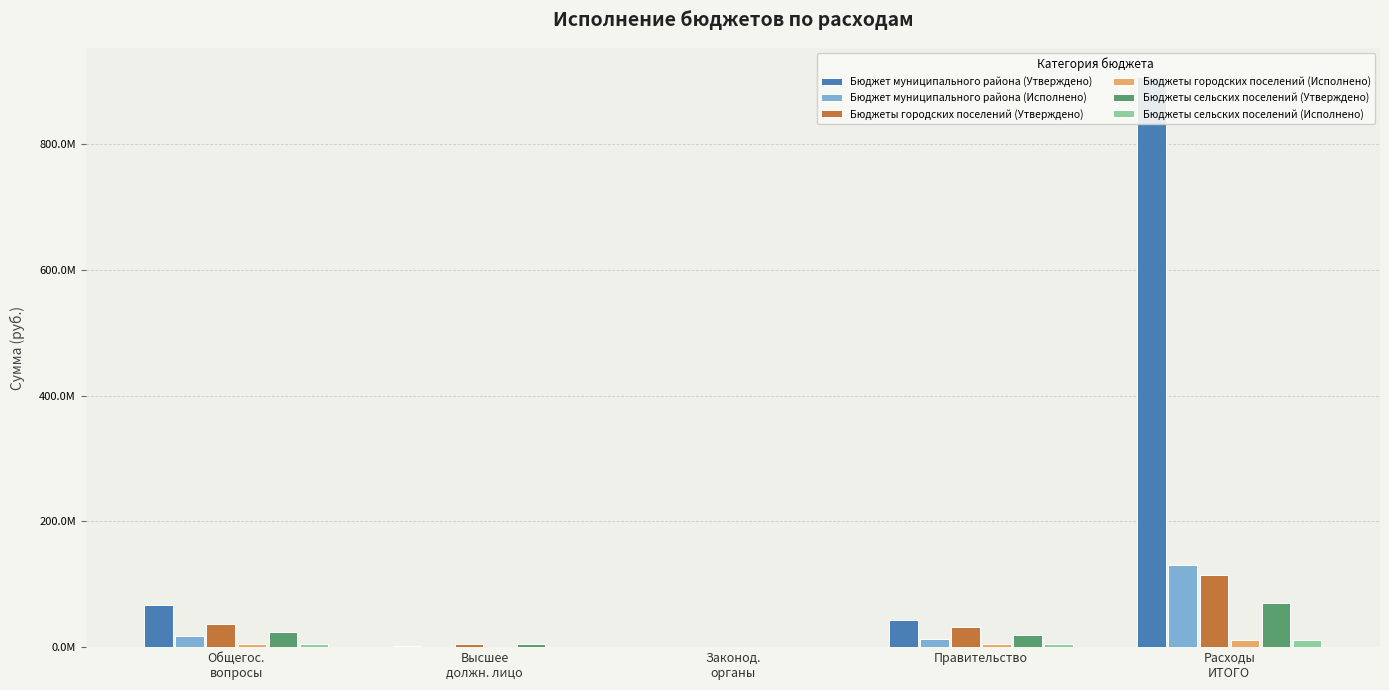

Reading right to left, transcribe all the data shown in this chart.

Бюджет муниципального района (Утверждено): 907184457.0	43710000.0	372900.0	2436000.0	67411000.0
Бюджет муниципального района (Исполнено): 130862593.7	13291585.6	88650.0	339539.8	17109966.9
Бюджеты городских поселений (Утверждено): 115069366.8	32204820.4	48200.0	4389008.0	36958928.4
Бюджеты городских поселений (Исполнено): 11024951.9	4797391.1	0.0	461704.1	5309095.2
Бюджеты сельских поселений (Утверждено): 70564544.4	19893116.8	0.0	4288312.0	24659902.8
Бюджеты сельских поселений (Исполнено): 10845904.2	4319419.8	0.0	674853.0	4994272.8